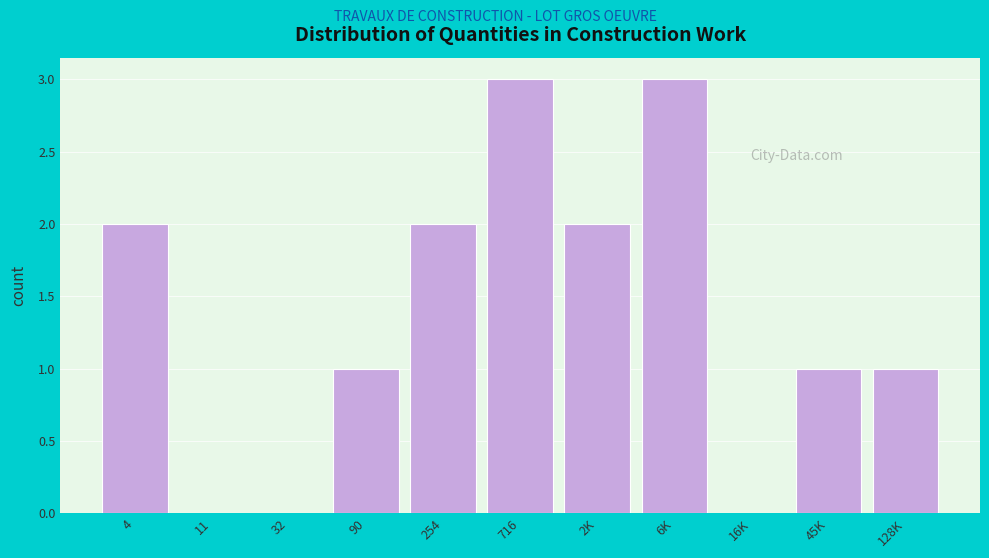

Reading right to left, extract all data points from this chart.

128K=1	45K=1	16K=0	6K=3	2K=2	716=3	254=2	90=1	32=0	11=0	4=2